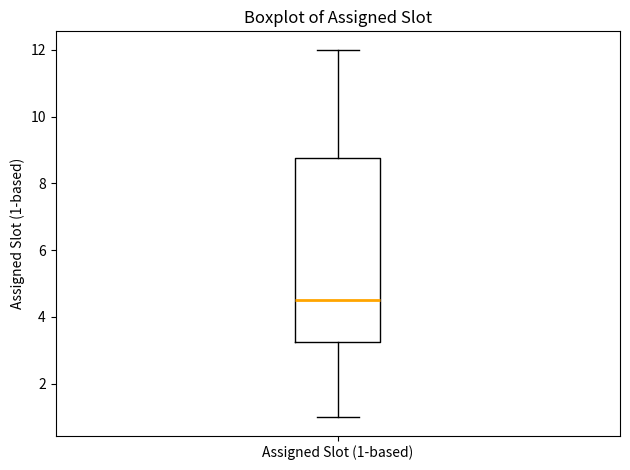

Where is the upper edge of the box for Assigned Slot (1-based) on the y-axis? The values are not printed on the chart, so give them approximately, as read against the axis.

8.8